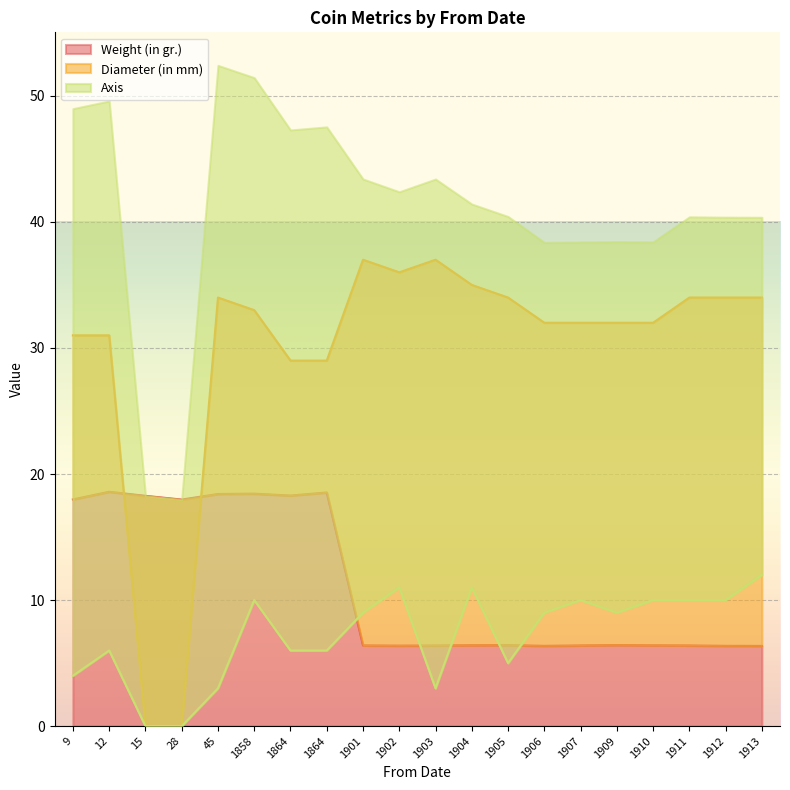

Which has a higher value, 1907 or 1909?

1909